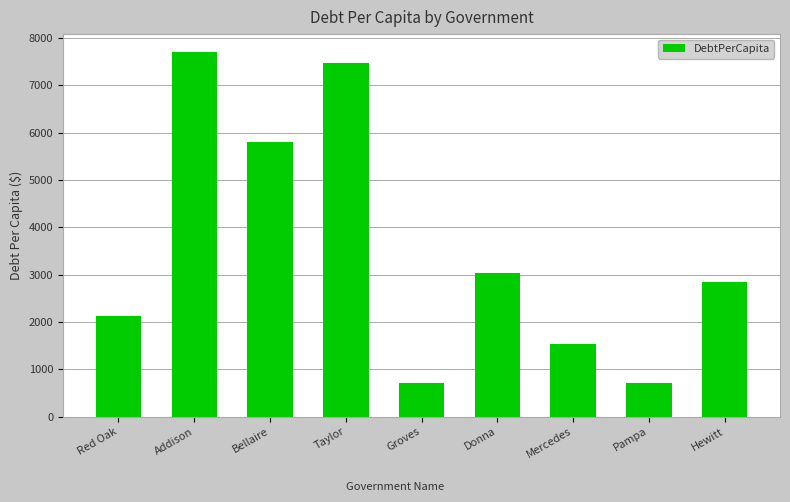

What is the minimum value shown in the chart?

707.2